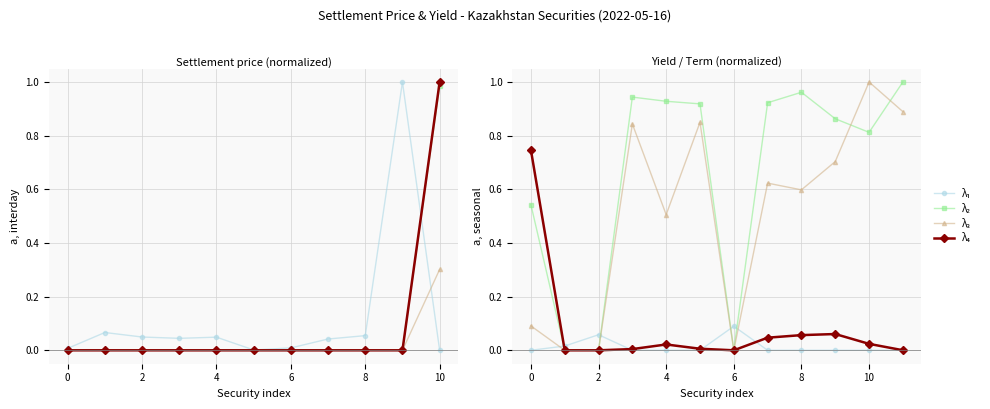

Between 2 and 4, which series saw the biggest shift?

λ₂